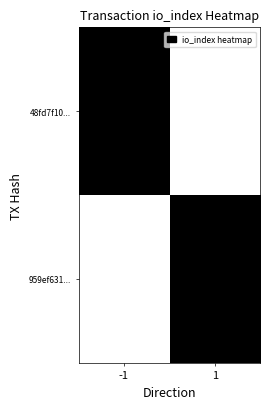

How many data points does each series have?

2